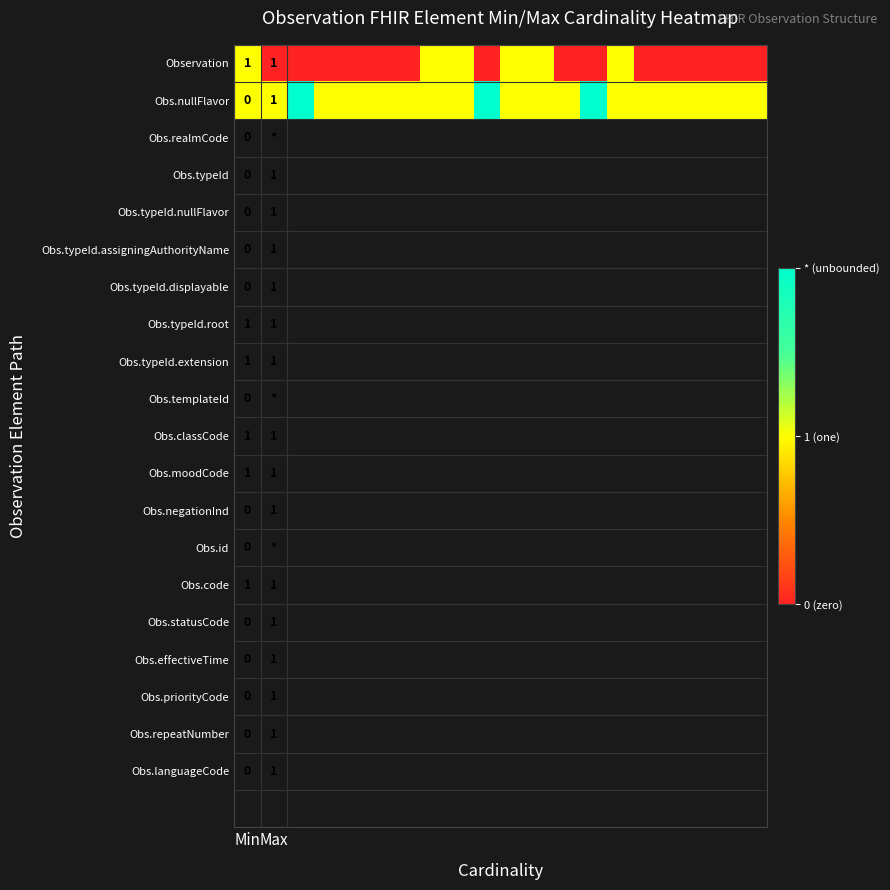

True or false: Observation has a value of 2 at Max.

False